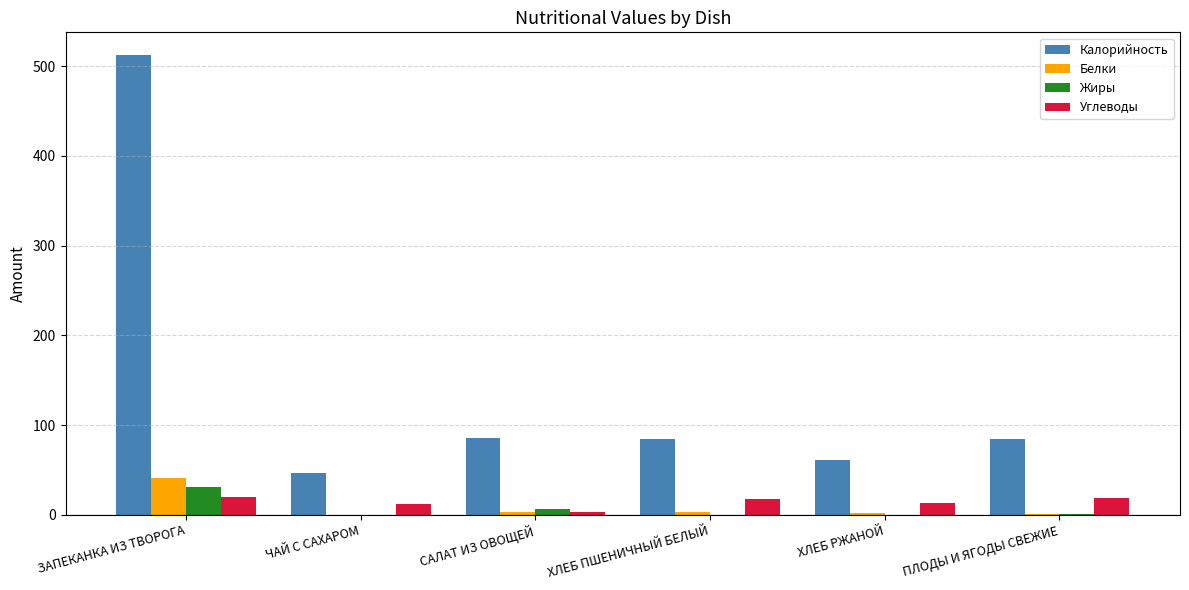

Between ЗАПЕКАНКА ИЗ ТВОРОГА and ХЛЕБ РЖАНОЙ, which series saw the biggest shift?

Калорийность